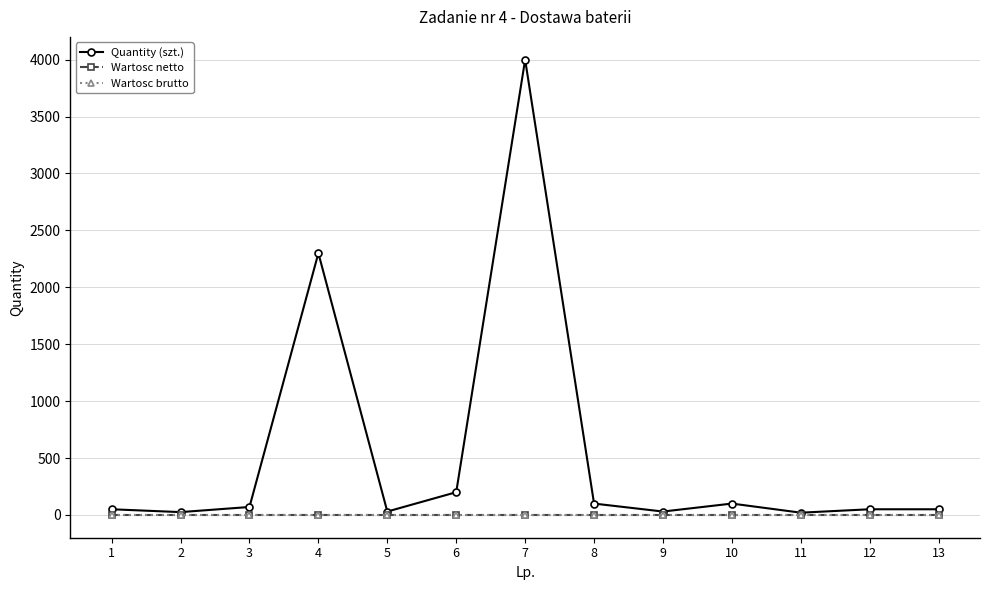

Is this an area chart (filled region under the line)?

No